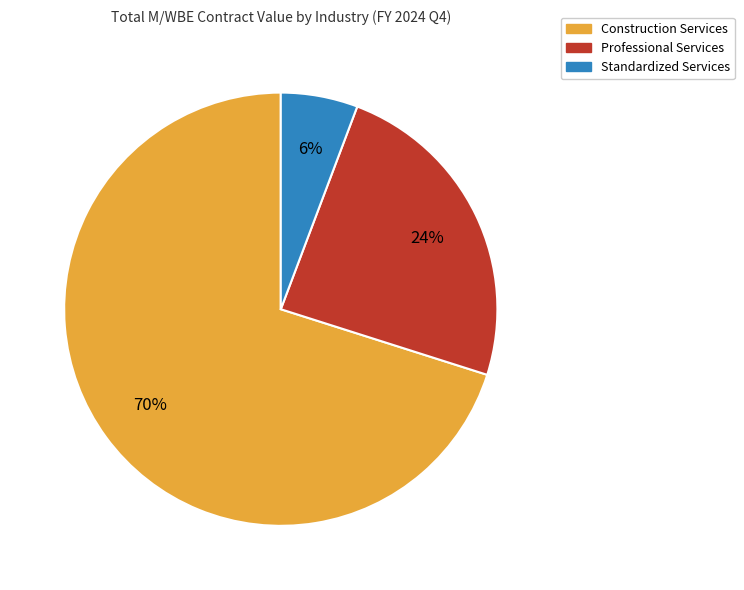

True or false: Construction Services accounts for 70% of the total.

True